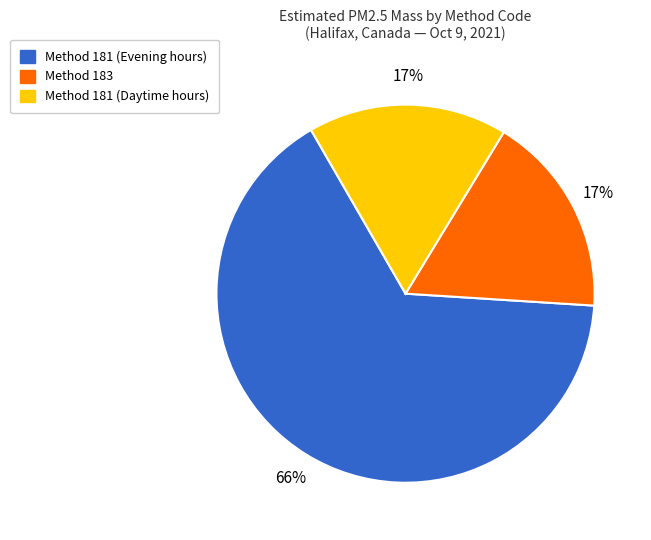

How many slices are in this pie chart?

3